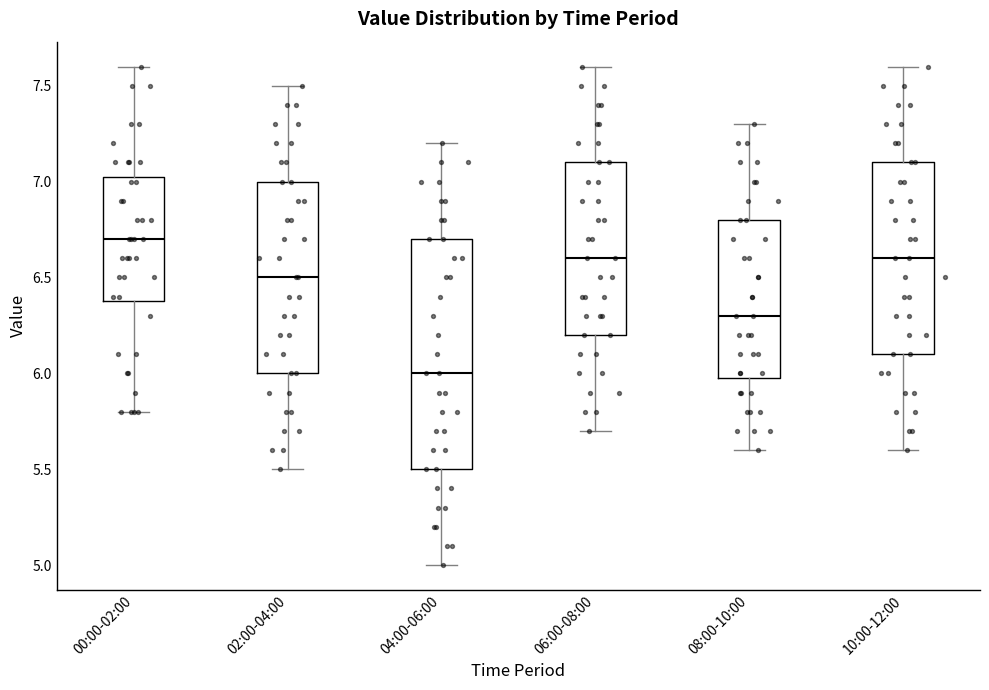

Reading left to right, transcribe this box plot: for each box, give where its median line is, the range the box spans, and where its two whiskers end, as read against the y-axis. The values are not printed on the chart, so give them approximately, as read against the axis.

00:00-02:00: median 6.70, box 6.40 to 7.05, whiskers 5.80 to 7.60
02:00-04:00: median 6.50, box 6.00 to 7.00, whiskers 5.50 to 7.50
04:00-06:00: median 6.00, box 5.50 to 6.70, whiskers 5.00 to 7.20
06:00-08:00: median 6.60, box 6.20 to 7.10, whiskers 5.70 to 7.60
08:00-10:00: median 6.30, box 6.00 to 6.80, whiskers 5.60 to 7.30
10:00-12:00: median 6.60, box 6.10 to 7.10, whiskers 5.60 to 7.60